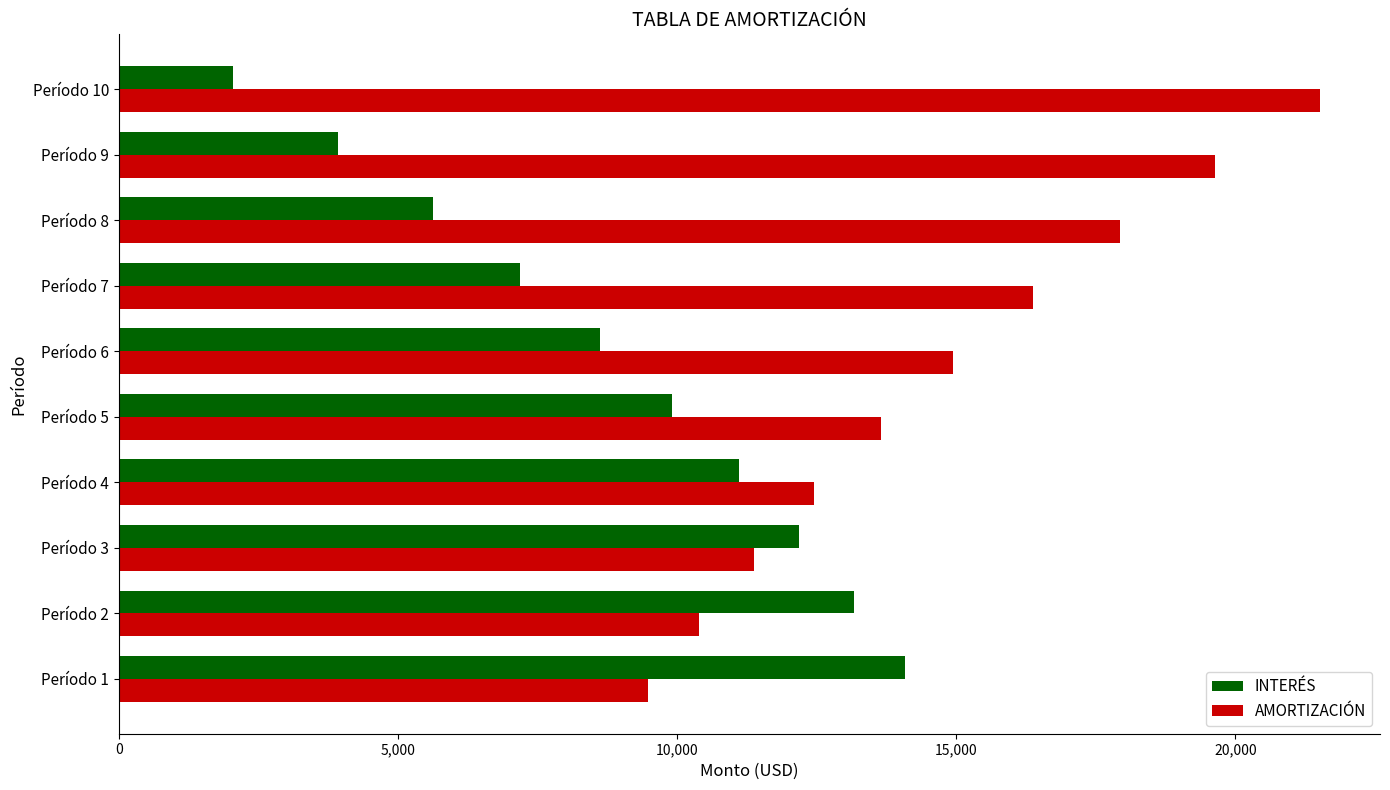

What is the average value of the AMORTIZACIÓN series?

14776.3